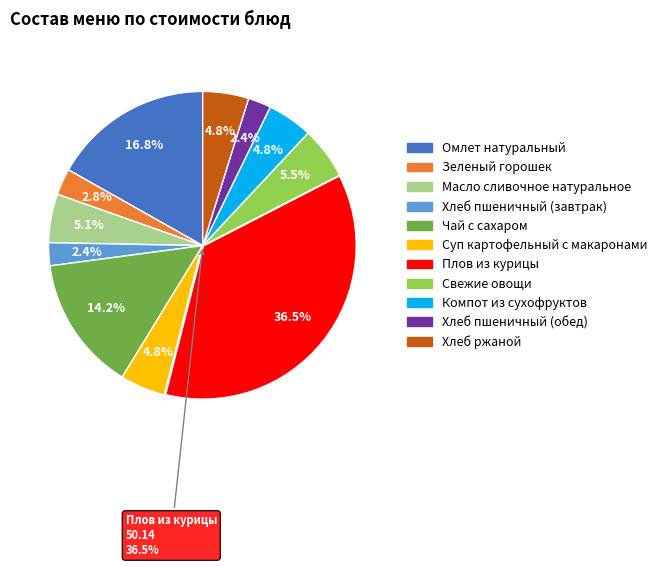

What is the change in value from Омлет натуральный to Хлеб пшеничный (завтрак)?

-19.8